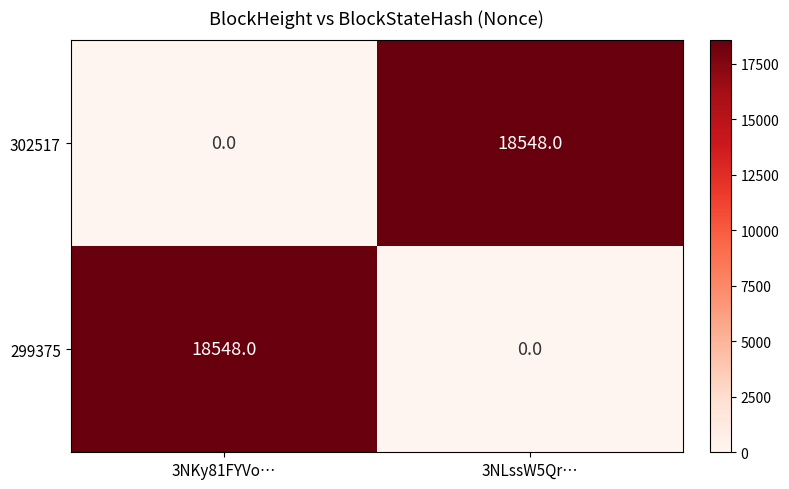

What is the maximum value shown in the chart?

18548